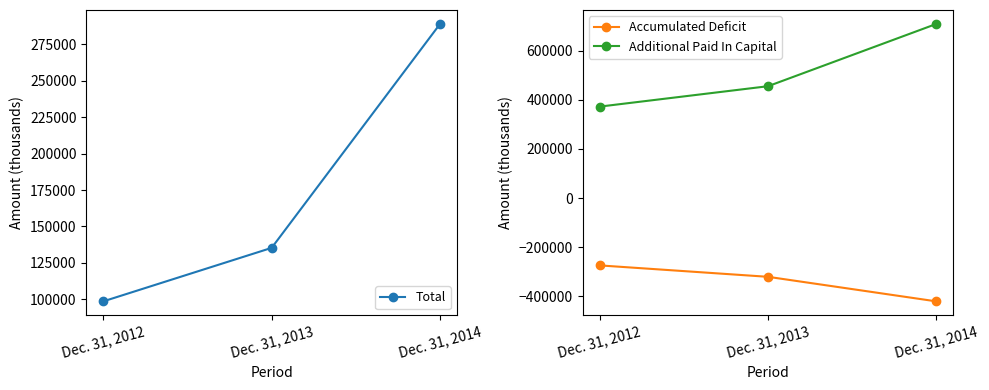

List the series in order of their overall mean, lowest first.

Accumulated Deficit, Total, Additional Paid In Capital